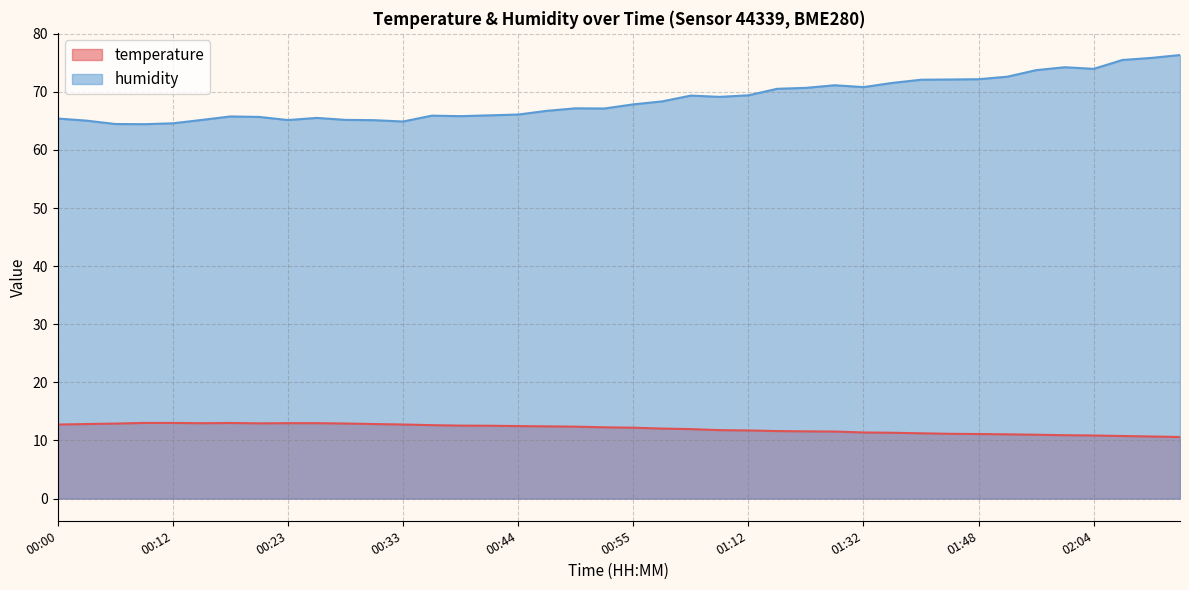

What position from the left is 01:51?

34